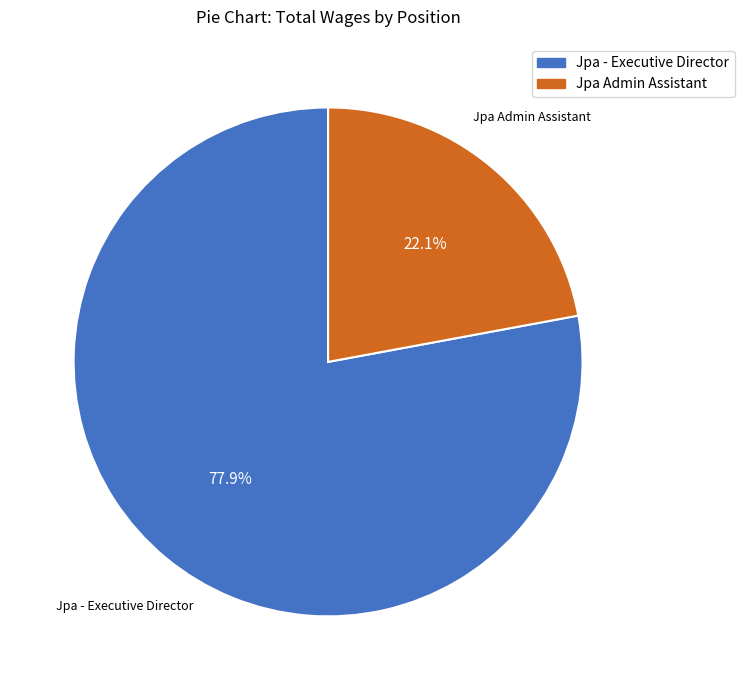

What is the ratio of the value at Jpa - Executive Director to the value at Jpa Admin Assistant?

3.5